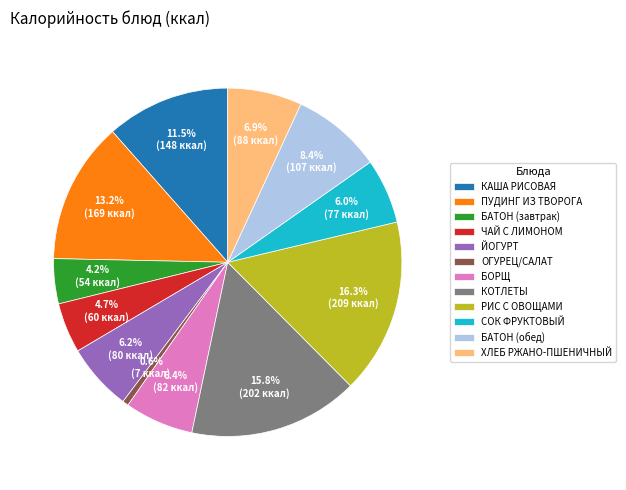

How much of the chart is everything except РИС С ОВОЩАМИ?

83.7%